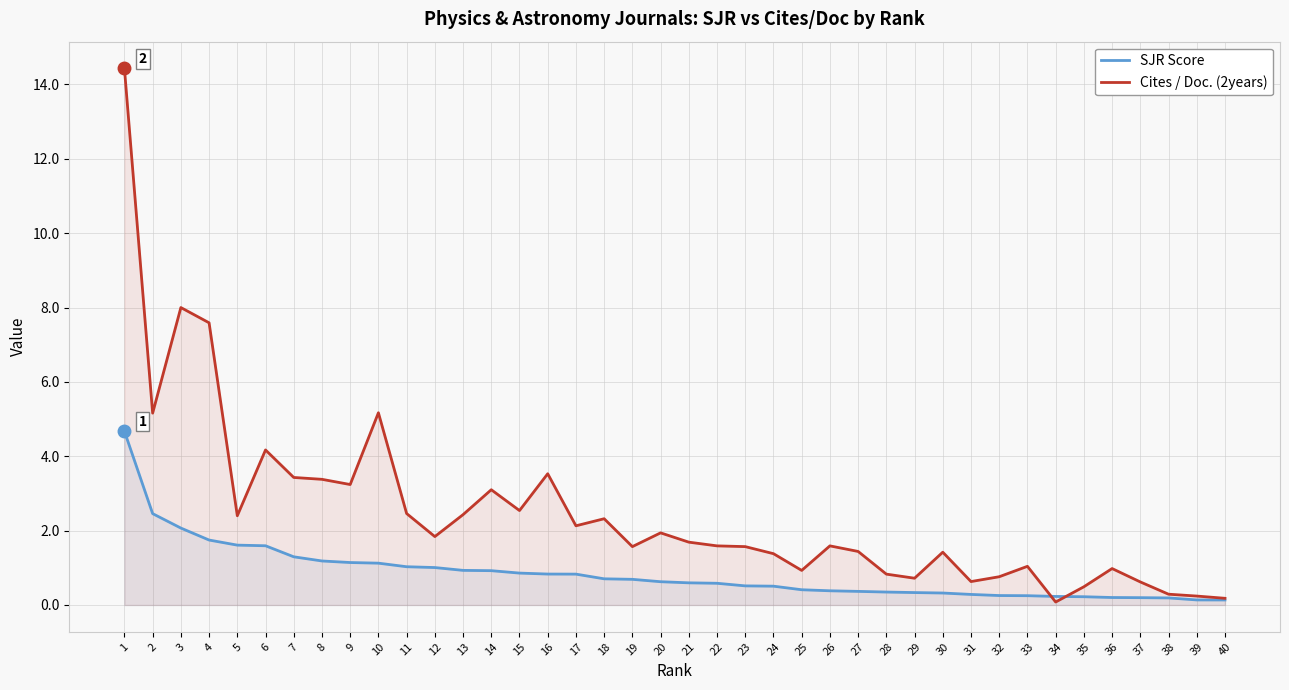

What is the spread (max minus min) of values at 4?

5.8